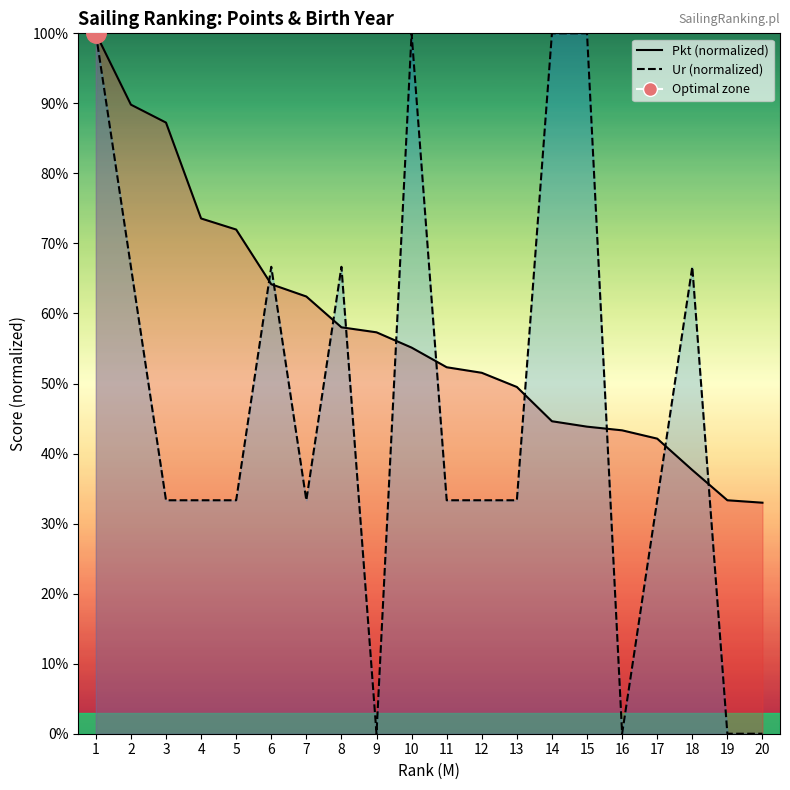

How many times do Ur (normalized) and Pkt (normalized) cross each other?

10